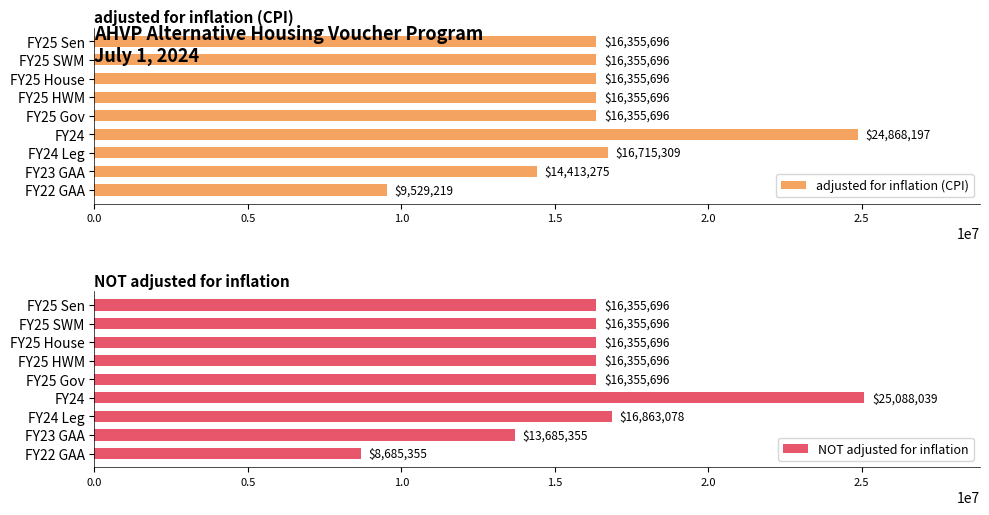

What is the difference between the NOT adjusted for inflation values at 1.5 and 8?

7670341